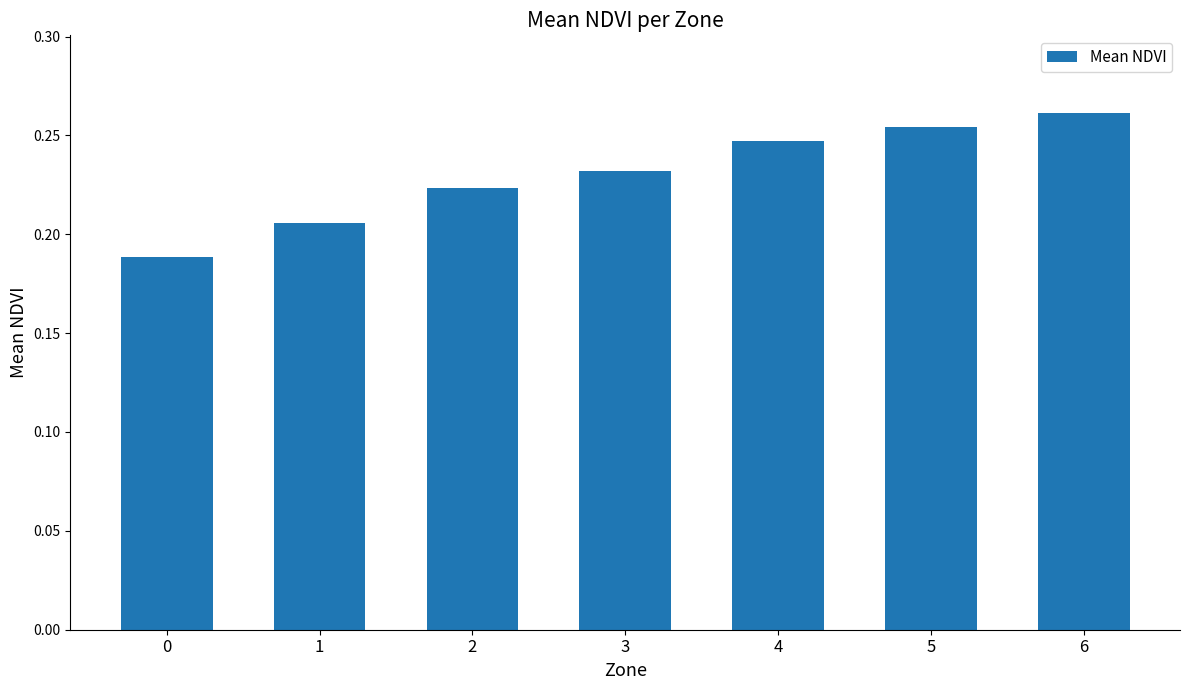

Which category has the highest value across all series?

6